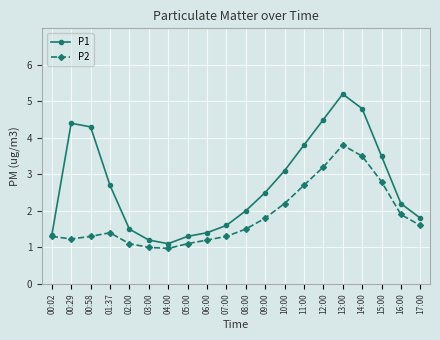

What is the minimum value for P2?

1.0